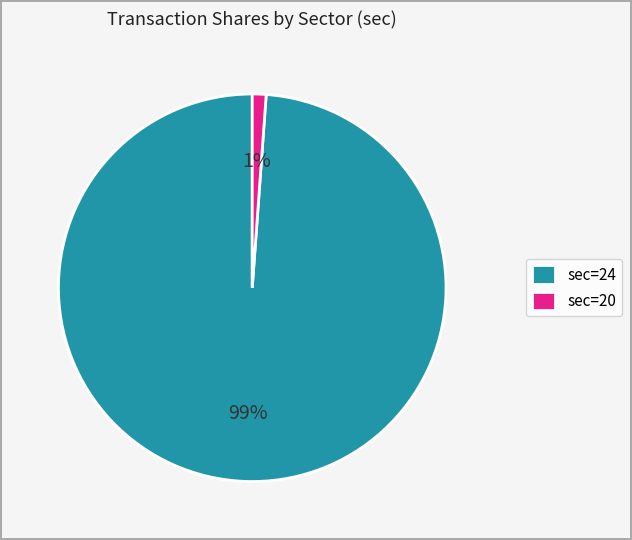

To the nearest percent, what portion does sec=24 represent?

99%